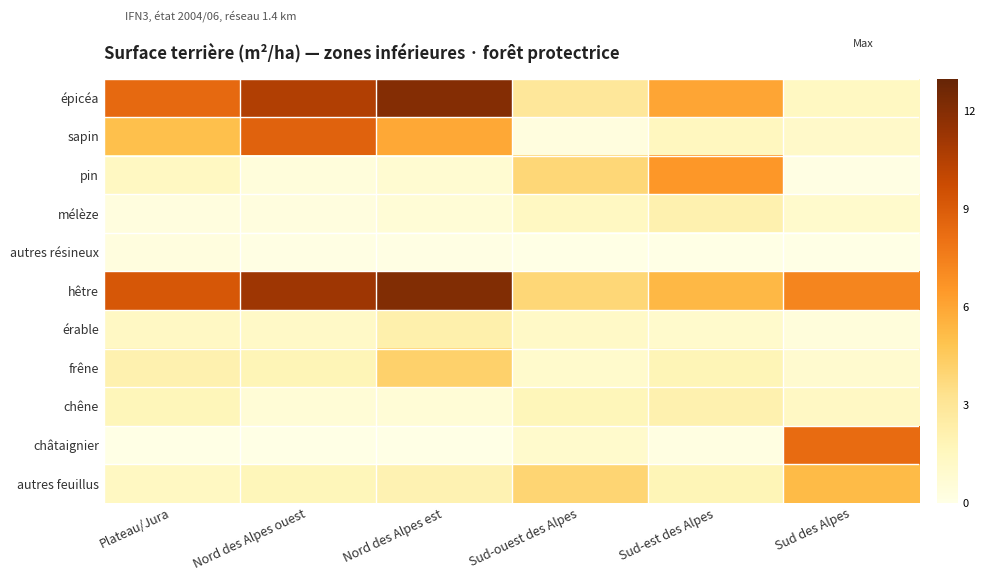

Rank the series at Sud des Alpes from highest to lowest value.

châtaignier, hêtre, autres feuillus, épicéa, chêne, sapin, mélèze, frêne, érable, pin, autres résineux